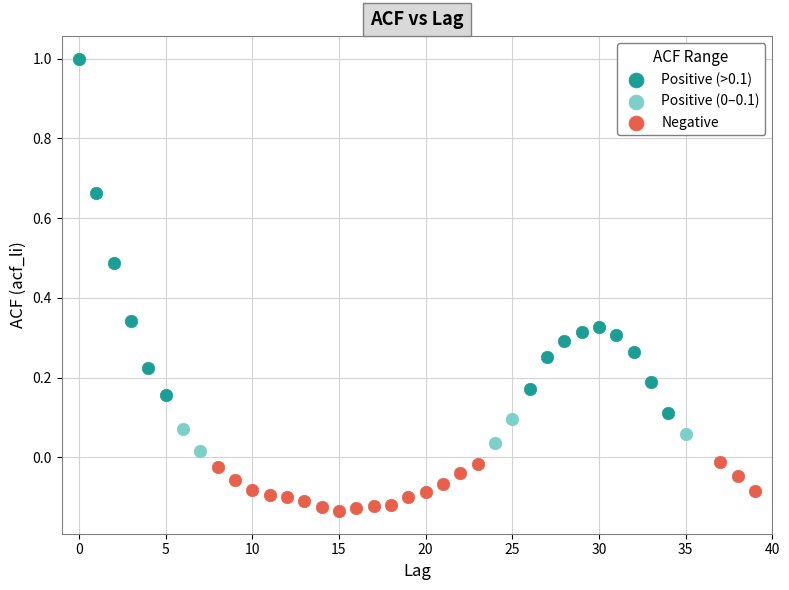

Which series has the largest Y range (max minus min)?

Positive (>0.1)